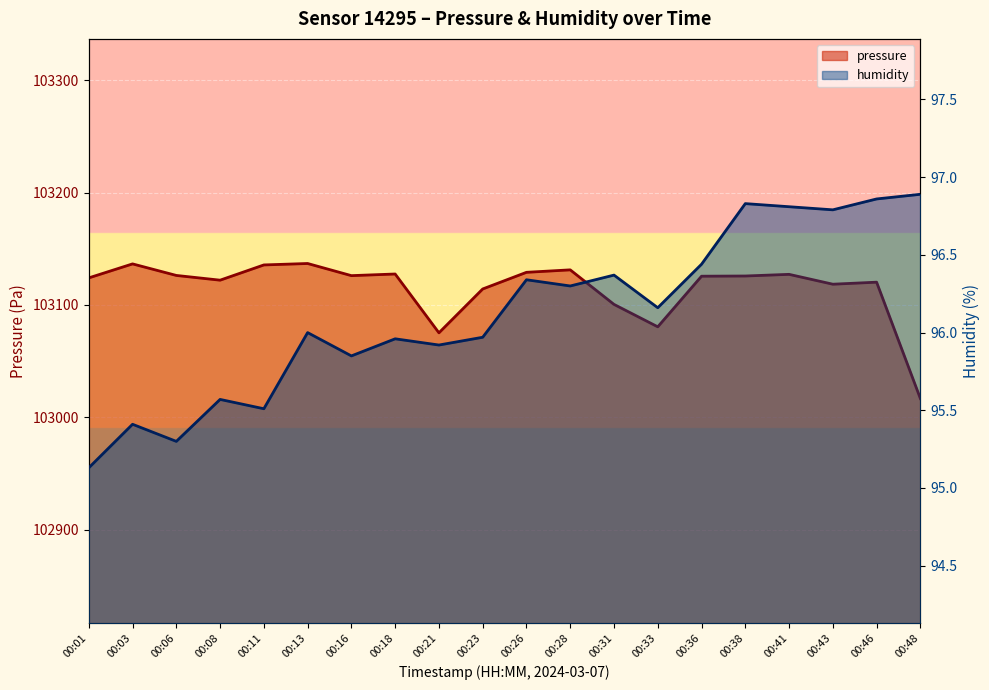

How many lines are shown in the chart?

2